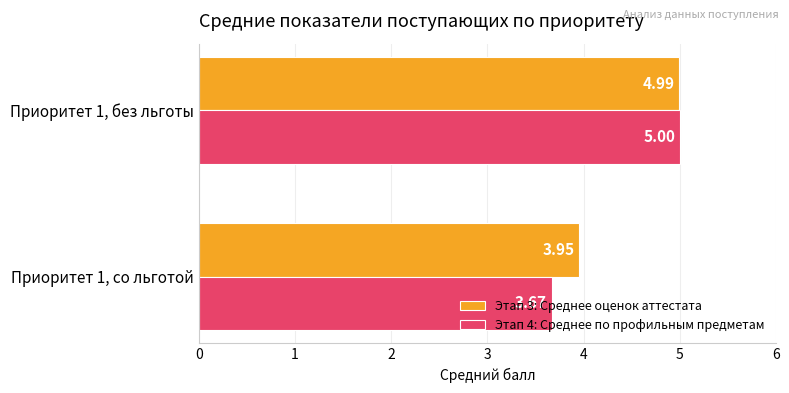

What are all the series names shown in the legend?

Этап 3: Среднее оценок аттестата, Этап 4: Среднее по профильным предметам